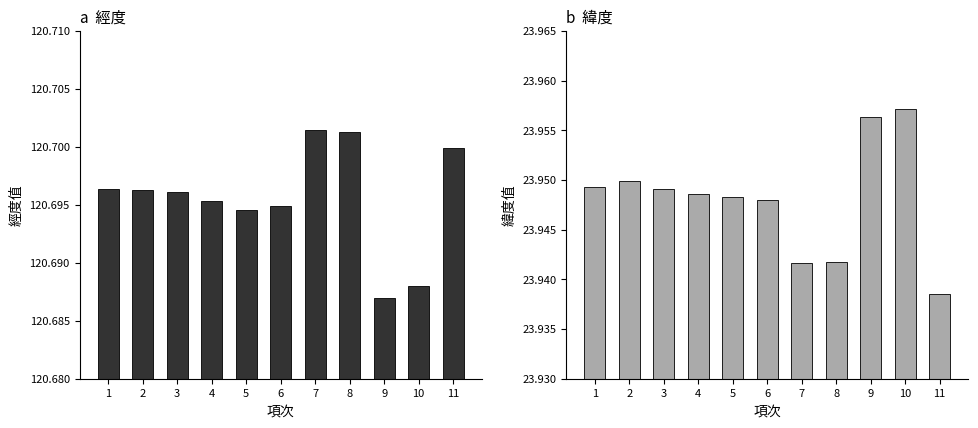

Is it true that 緯度 equals 37.3 at 9?

False